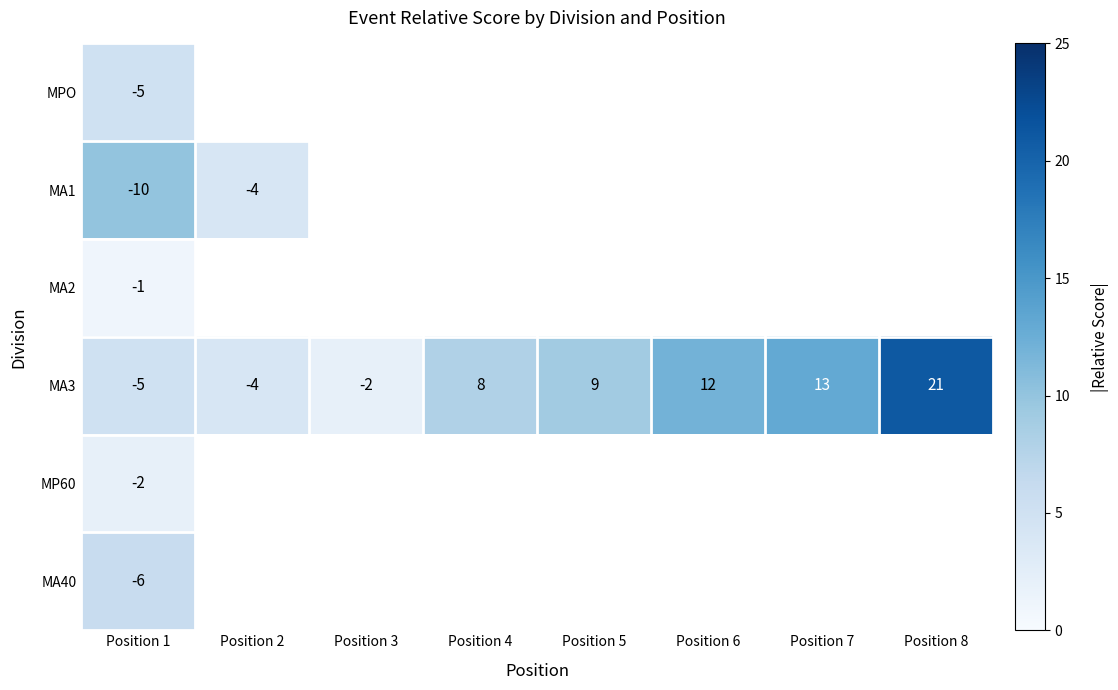

How many series are shown in this chart?

6